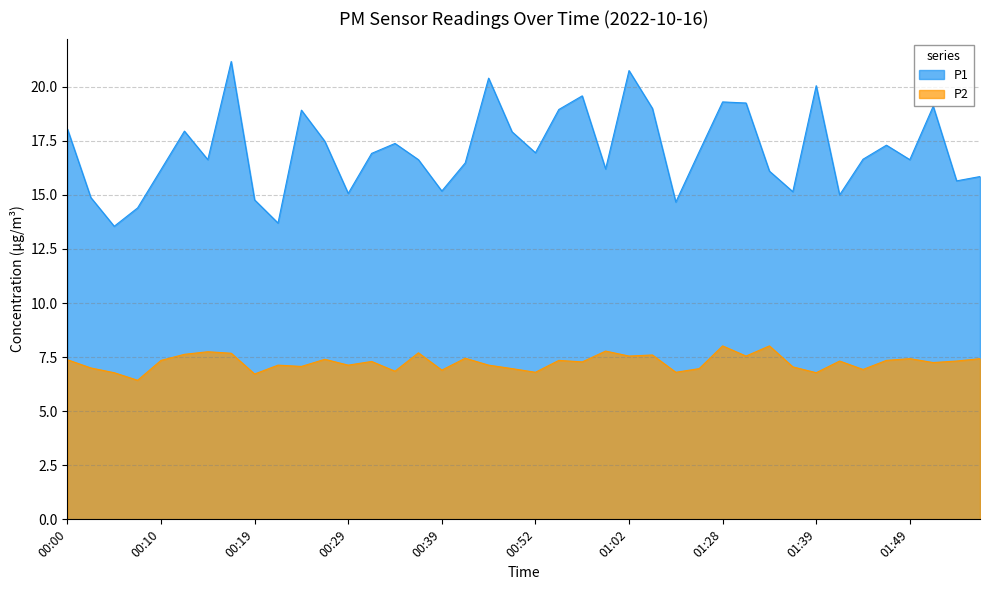

What is the label of the 39th point from the right?

00:02